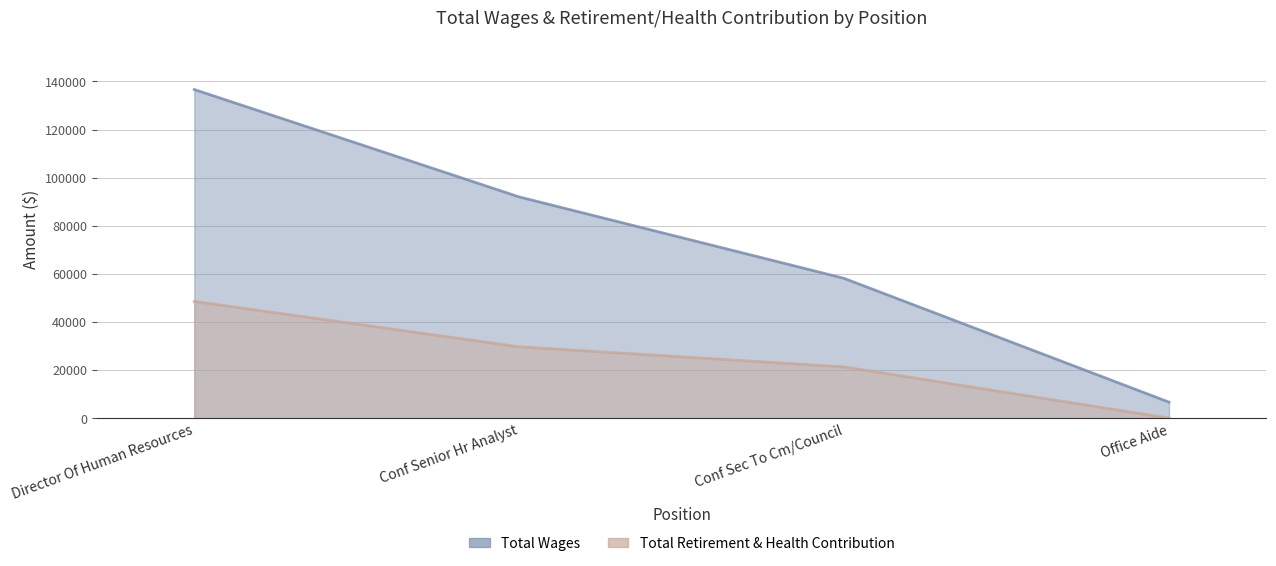

What is the label of the 1st point from the left?

Director Of Human Resources